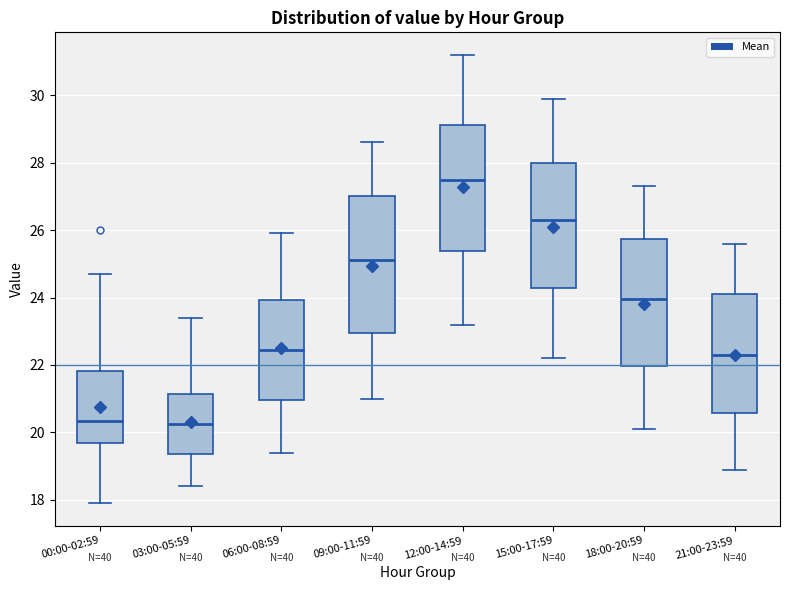

Reading left to right, transcribe this box plot: for each box, give where its median line is, the range the box spans, and where its two whiskers end, as read against the y-axis. The values are not printed on the chart, so give them approximately, as read against the axis.

00:00-02:59: median 20.4, box 19.8 to 21.8, whiskers 18.0 to 24.8
03:00-05:59: median 20.2, box 19.4 to 21.2, whiskers 18.4 to 23.4
06:00-08:59: median 22.4, box 21.0 to 24.0, whiskers 19.4 to 26.0
09:00-11:59: median 25.2, box 23.0 to 27.0, whiskers 21.0 to 28.6
12:00-14:59: median 27.6, box 25.4 to 29.2, whiskers 23.2 to 31.2
15:00-17:59: median 26.4, box 24.2 to 28.0, whiskers 22.2 to 30.0
18:00-20:59: median 24.0, box 22.0 to 25.8, whiskers 20.2 to 27.4
21:00-23:59: median 22.4, box 20.6 to 24.2, whiskers 19.0 to 25.6